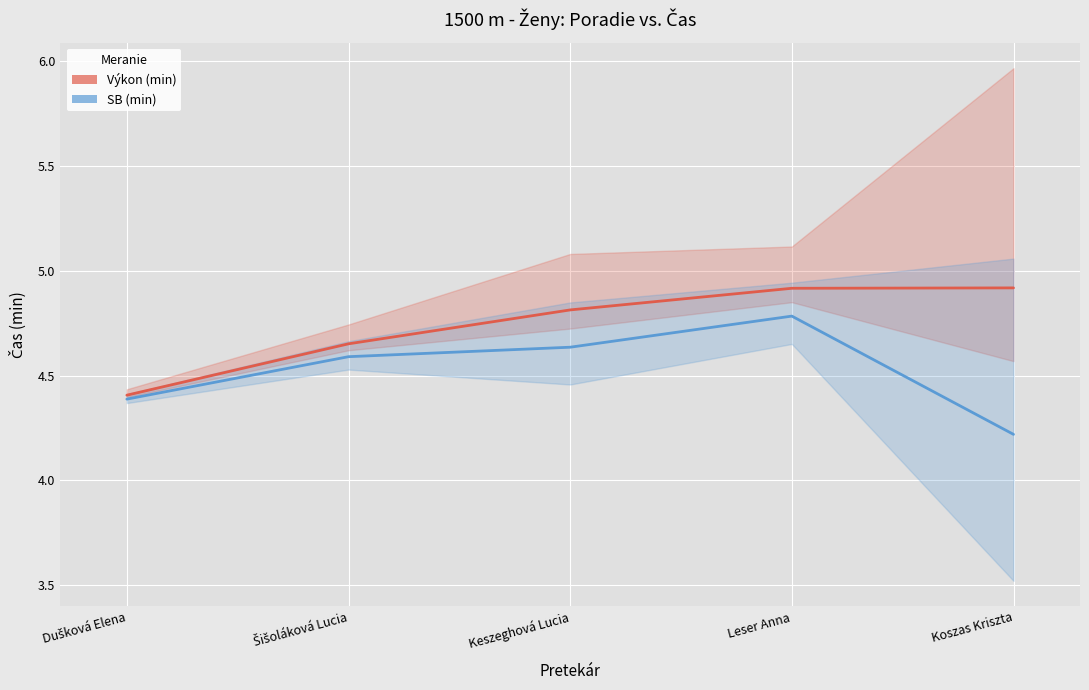

What is the label of the 5th point from the left?

Koszas Kriszta